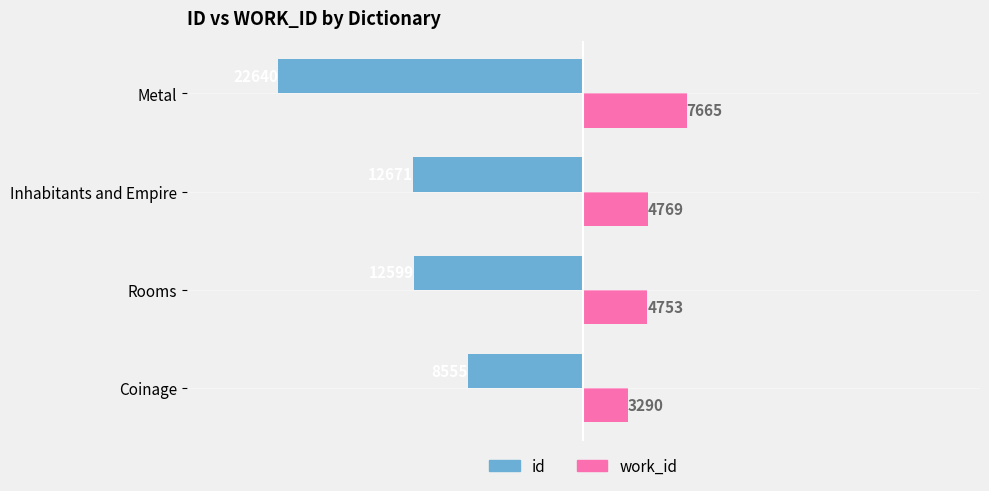

Which category has the lowest value across all series?

Metal